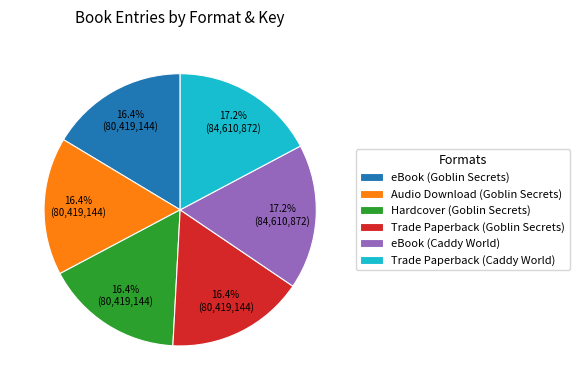

Approximately how many times larger is the value at Trade Paperback (Goblin Secrets) compared to eBook (Caddy World)?

1.0